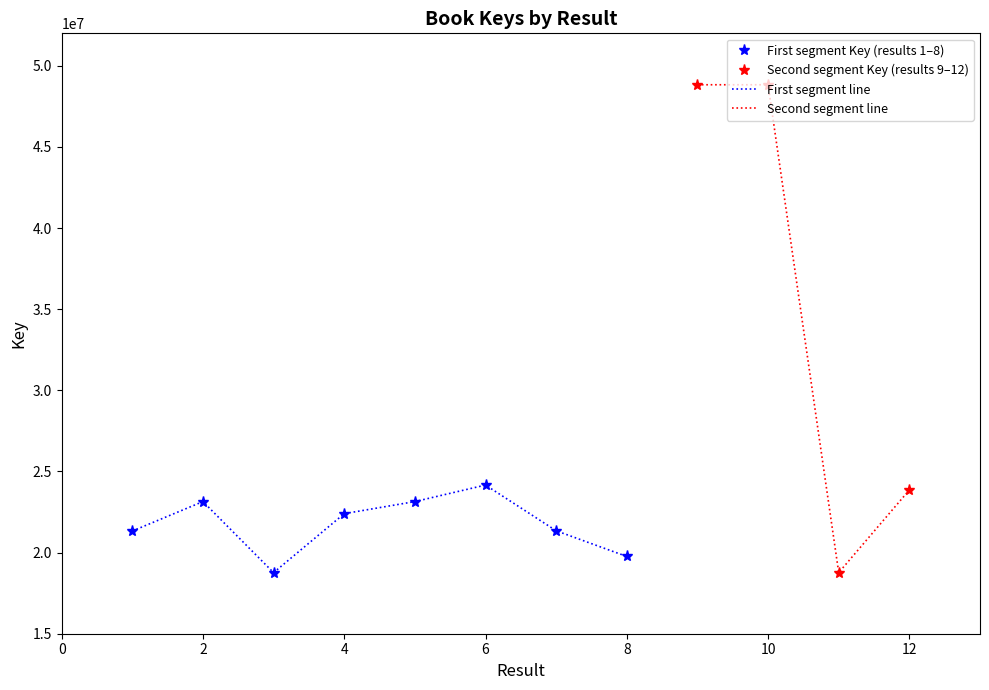

Reading right to left, list all the values displayed in this chart.

12=23859328	11=18764875	10=48830729	9=48831065	8=19760343	7=21345084	6=24162799	5=23143475	4=22398597	3=18764834	2=23143464	1=21327856